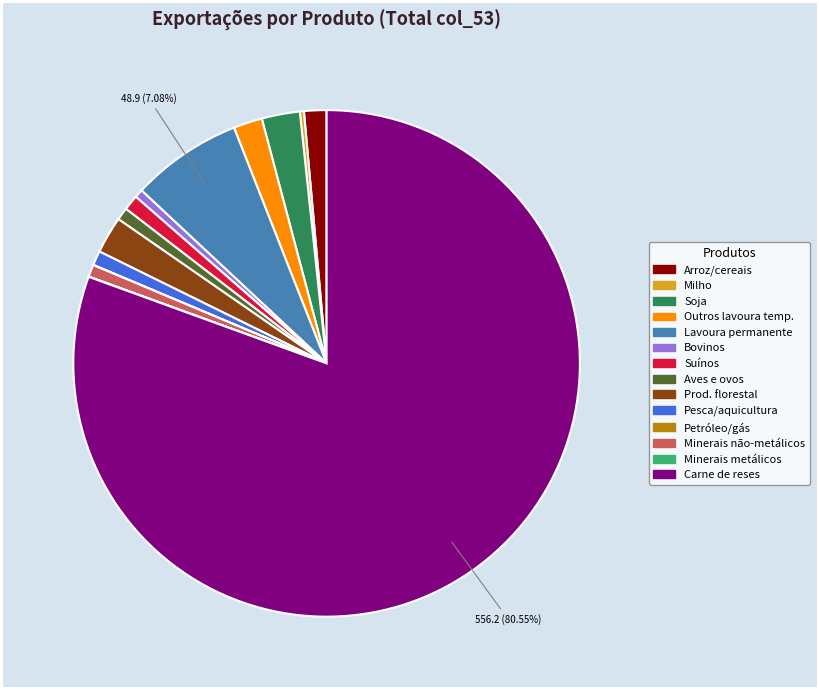

To the nearest percent, what is the average slice percentage?

7%